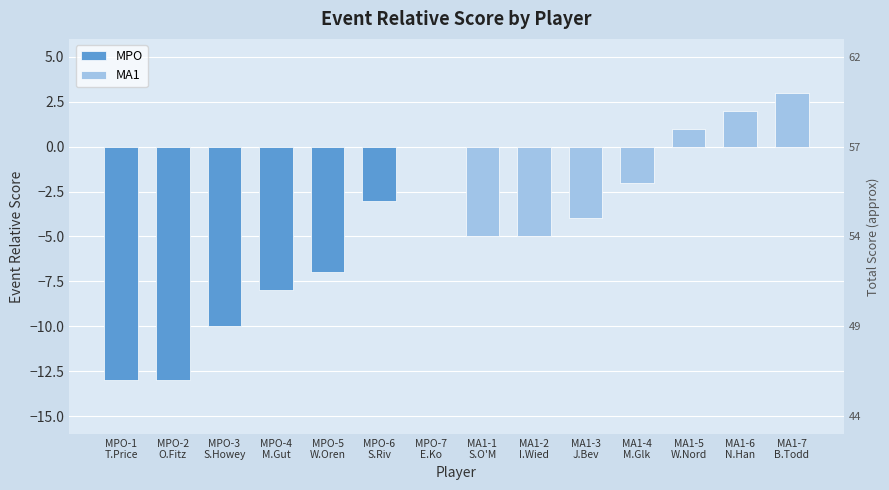

True or false: MPO has a value of -5 at MPO-6
S.Riv.

False